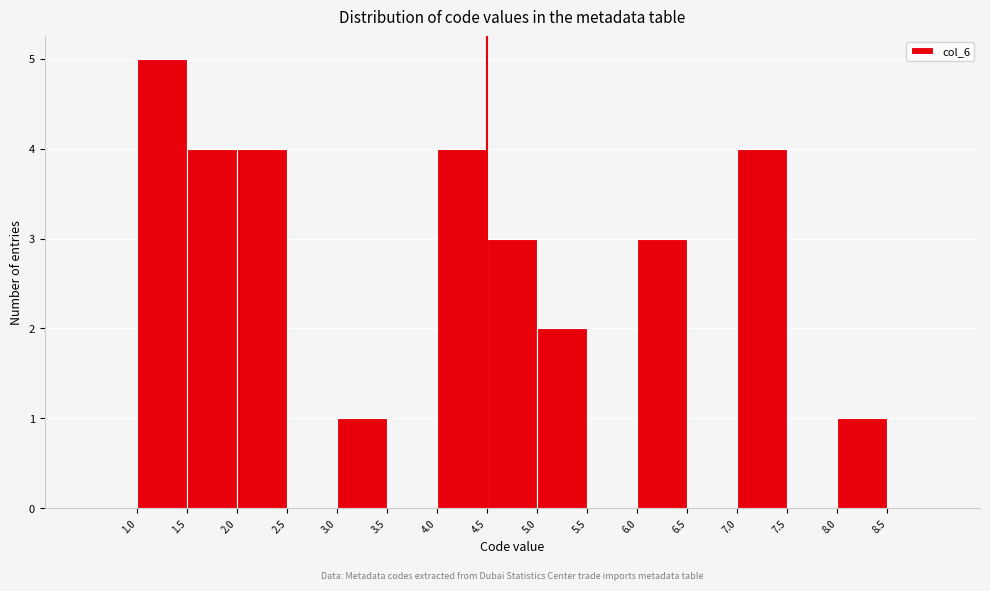

What is the height of the bar covering 2.0 to 2.5 on the x-axis? The values are not printed on the chart, so give them approximately, as read against the axis.

4